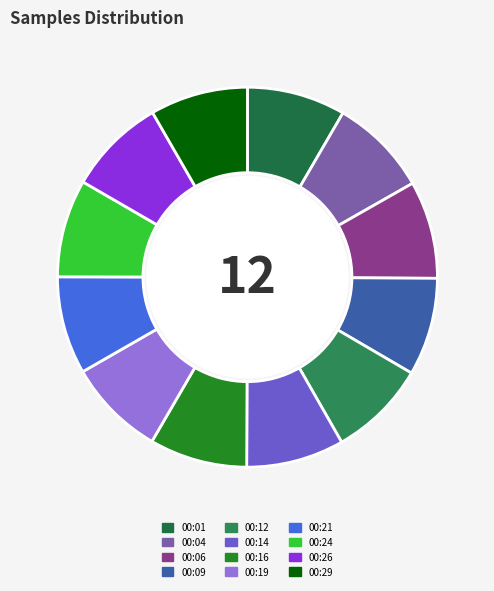

How many slices are in this pie chart?

12